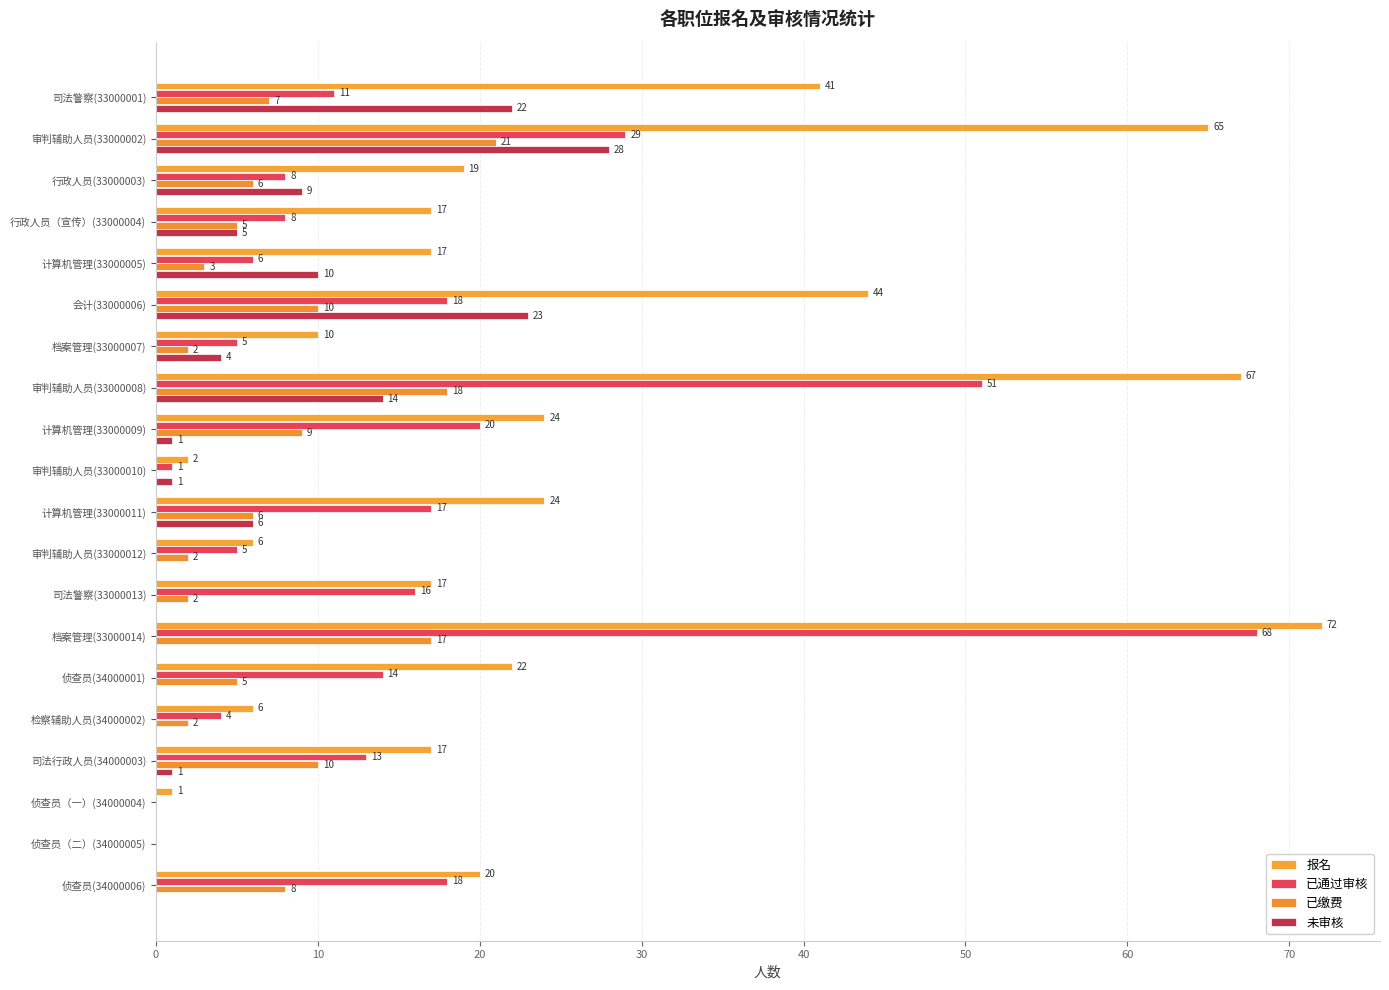

Which label corresponds to the largest value in the chart?

档案管理(33000014)